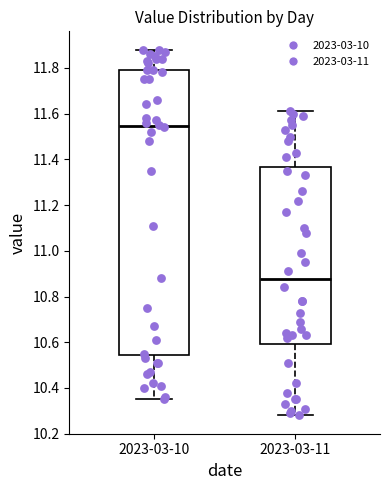

Which box has the highest median line?

2023-03-10